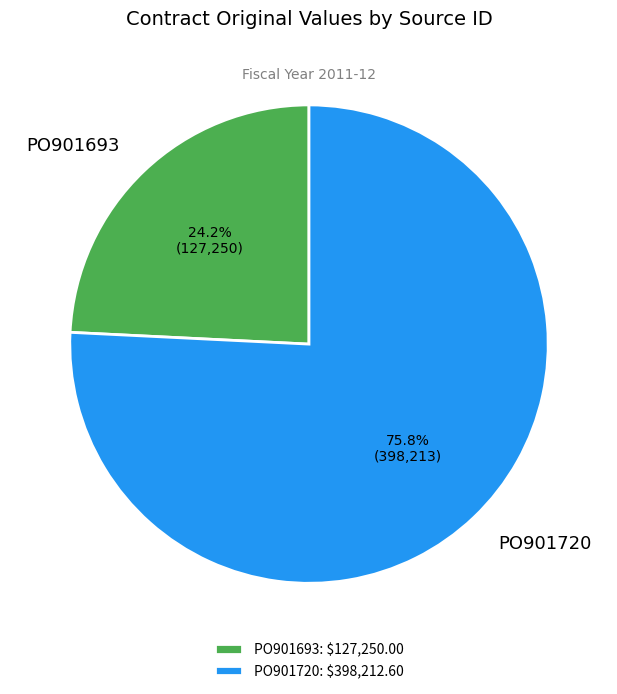

What percentage do PO901720 and PO901693 together represent?

100.0%